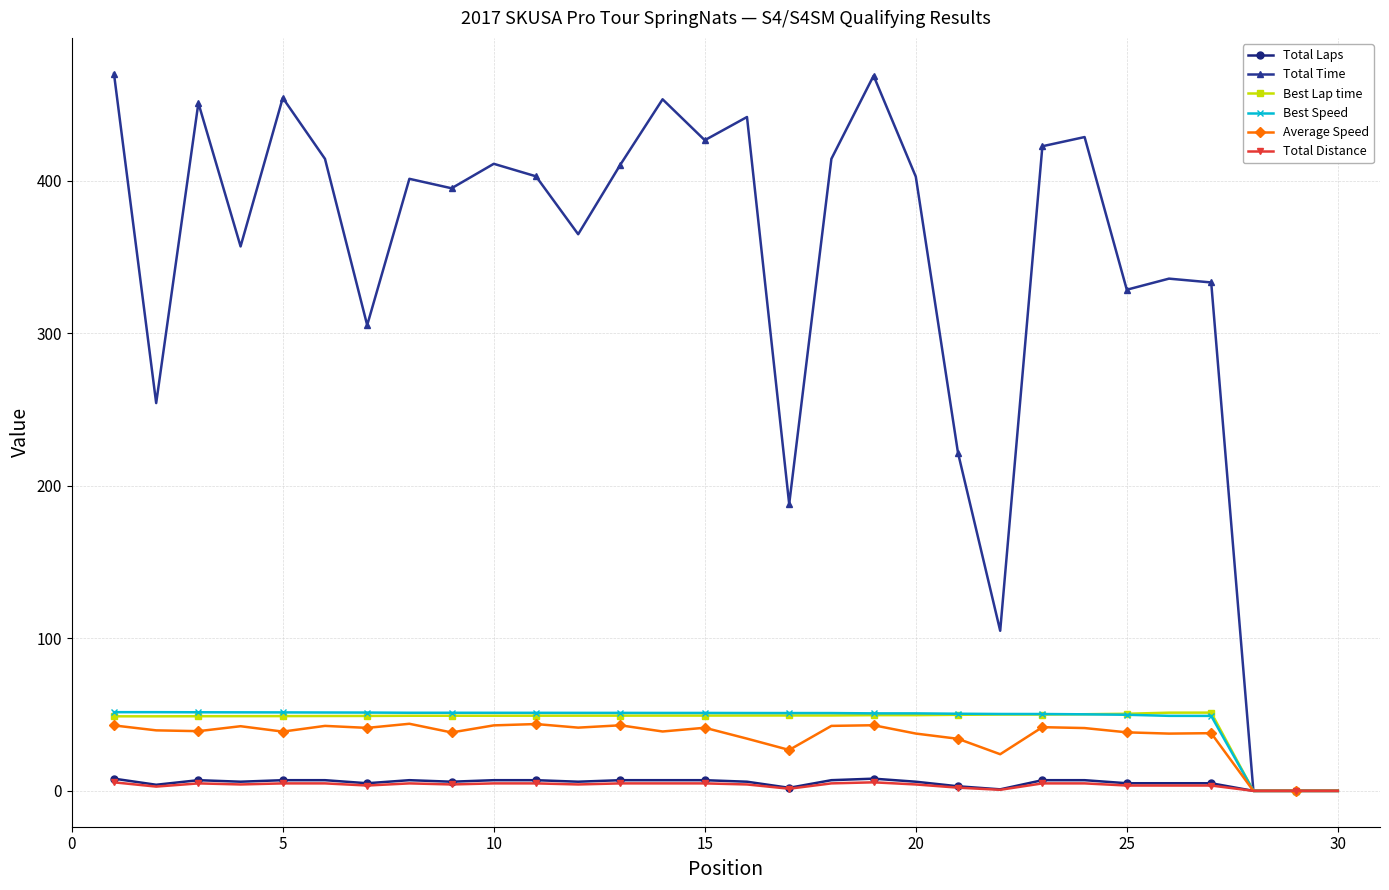

How many categories are shown in the chart?

30